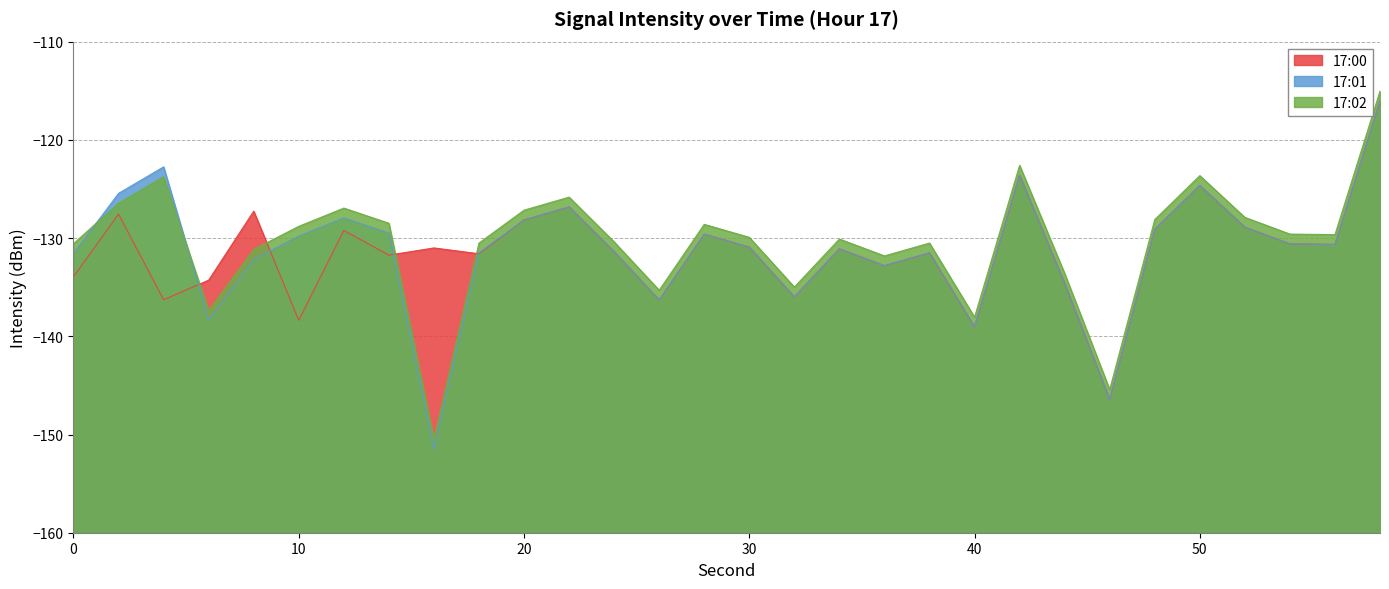

Rank the series by their maximum value, from highest to lowest.

17:02, 17:00, 17:01